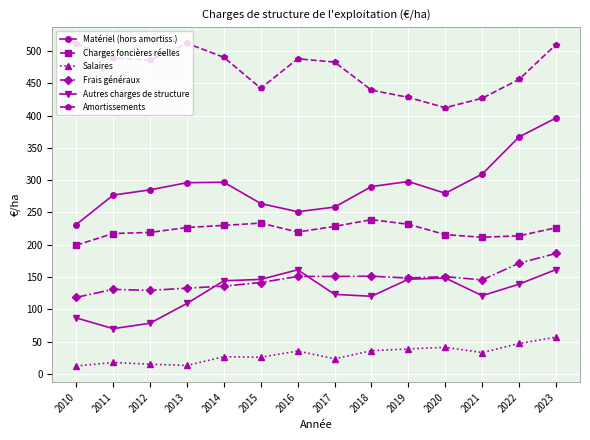

What is the highest value of the Frais généraux series?

186.5